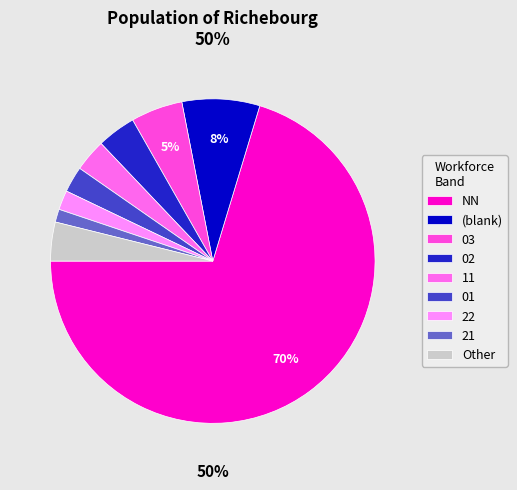

Which slice is the largest?

NN